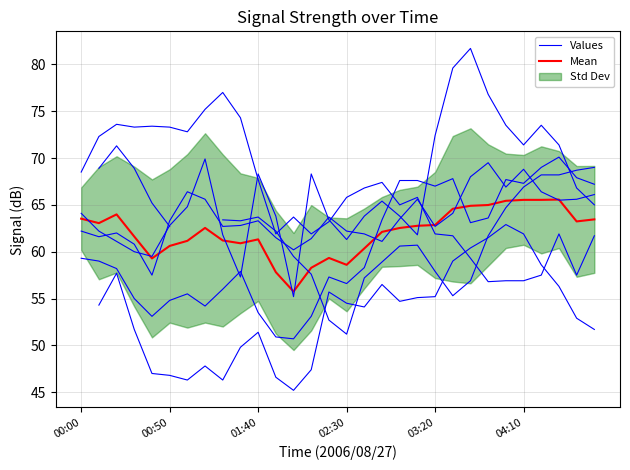

Which has a higher value, 9 or 23?

23